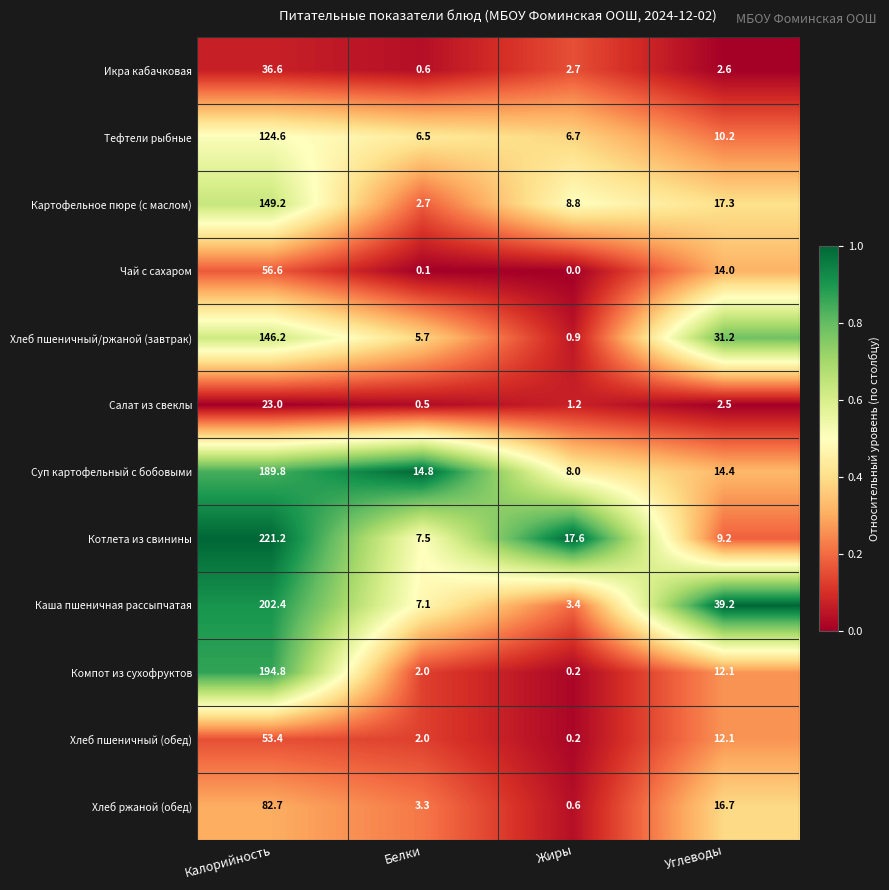

Where does the Каша пшеничная рассыпчатая series first go above 39?

Калорийность